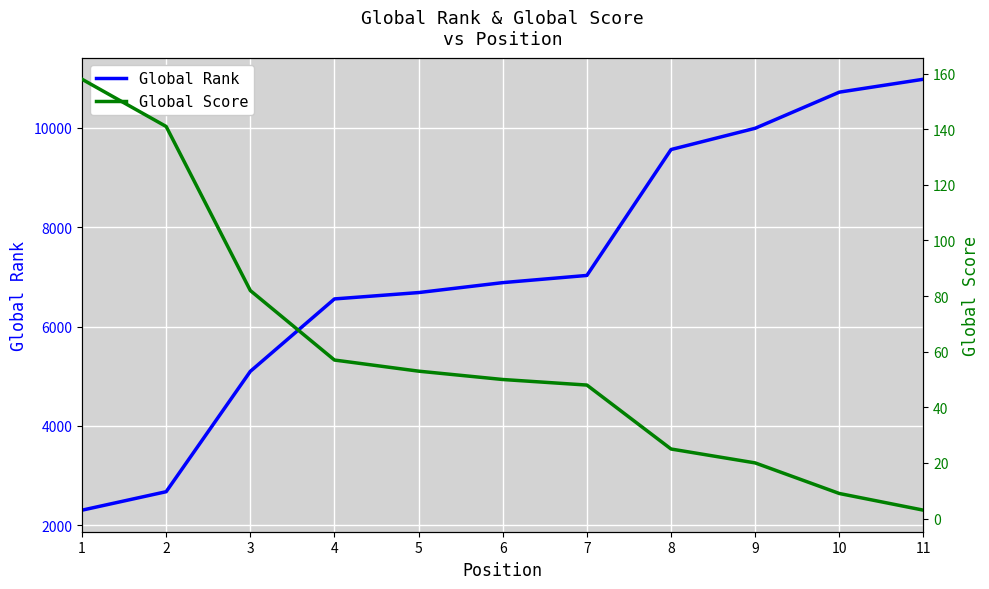

True or false: Global Rank and Global Score intersect in this chart.

False